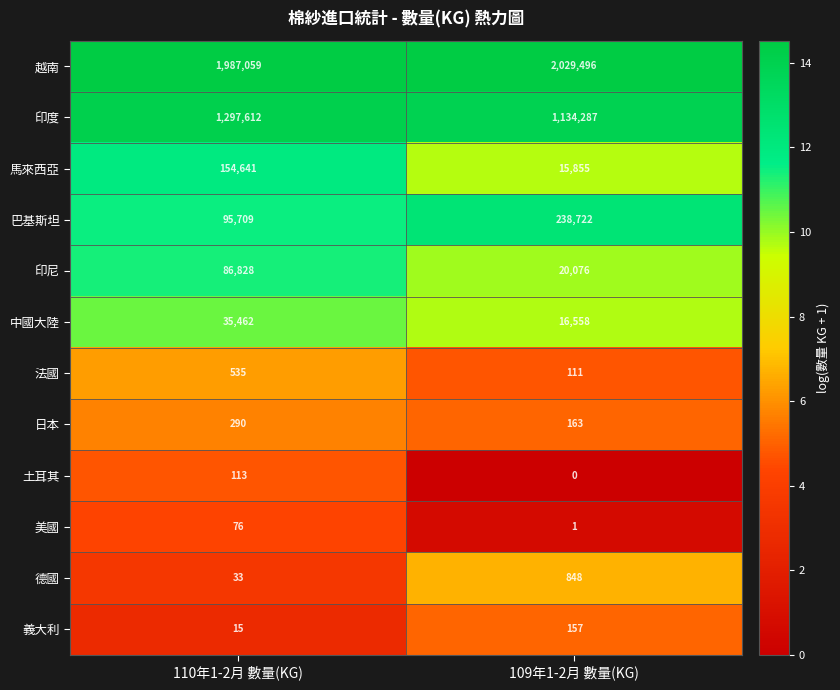

True or false: 印尼 has a value of 143619 at 110年1-2月 數量(KG).

False